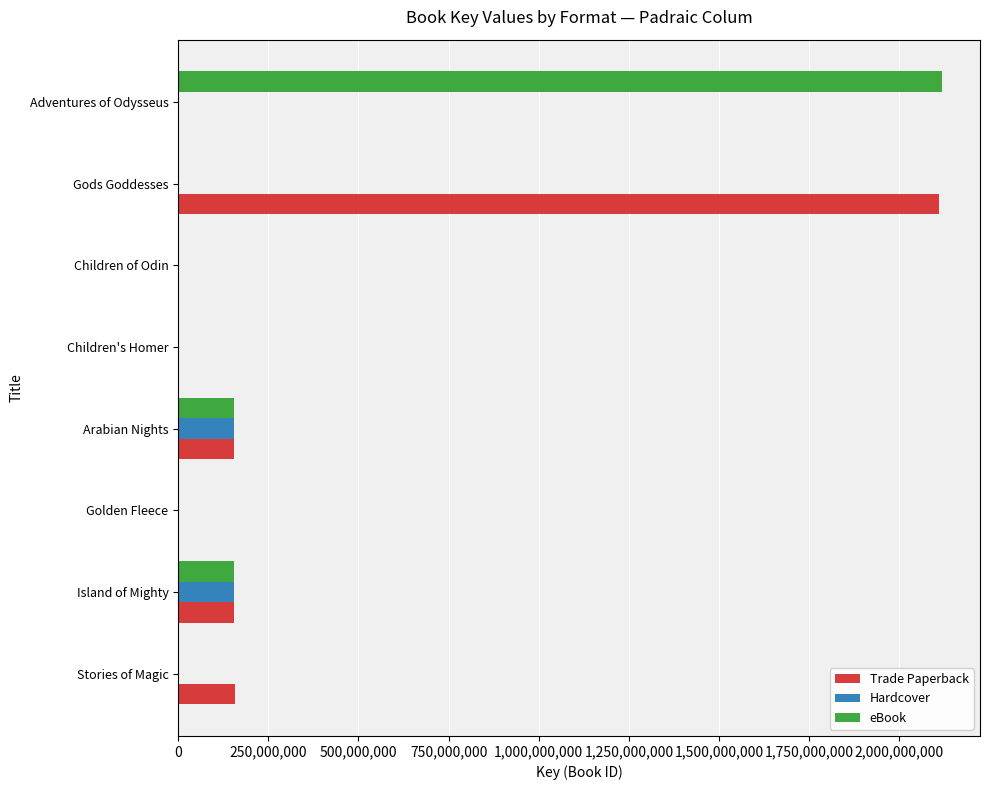

Which category has the highest value in the eBook series?

Adventures of Odysseus